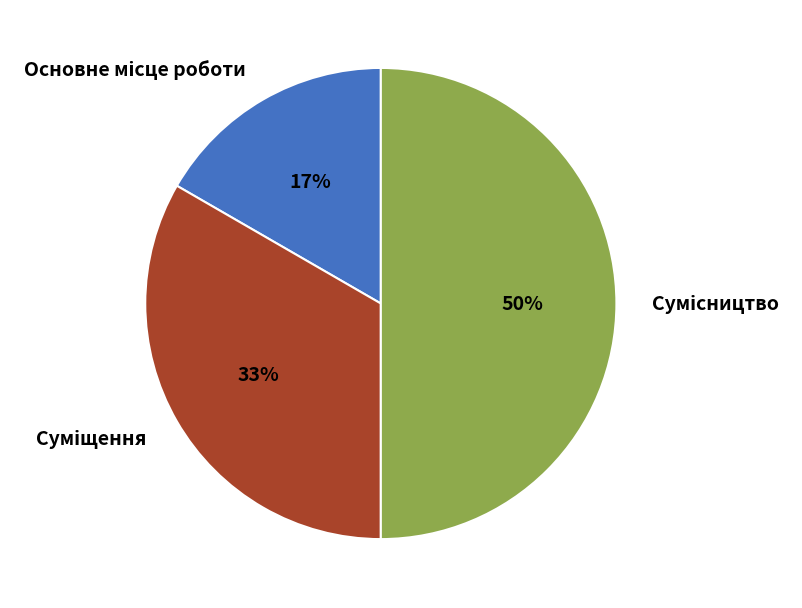

How many slices are in this pie chart?

3